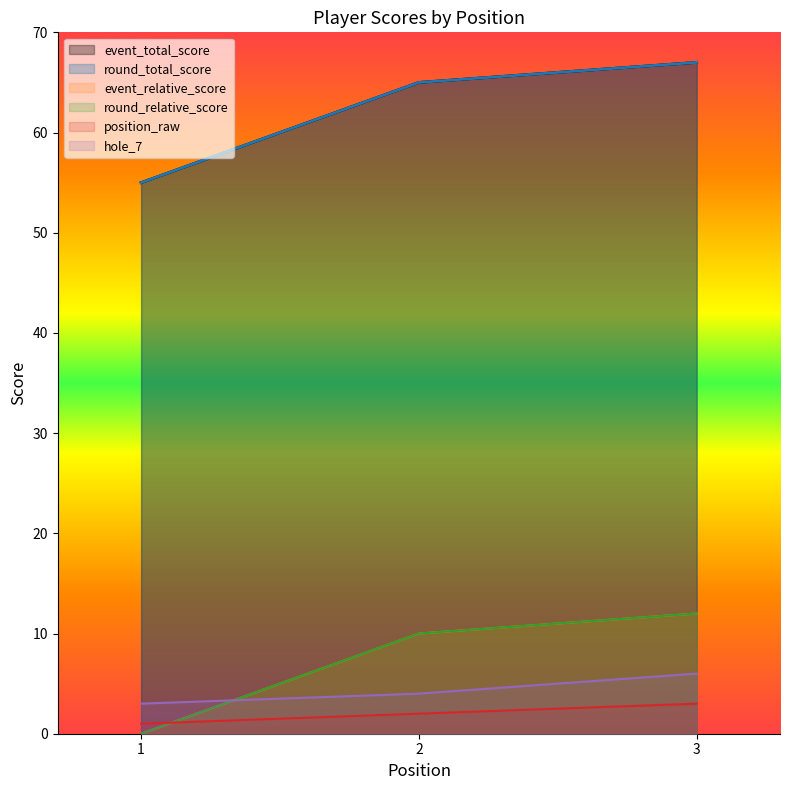

Rank the categories by round_relative_score value from highest to lowest.

3, 2, 1